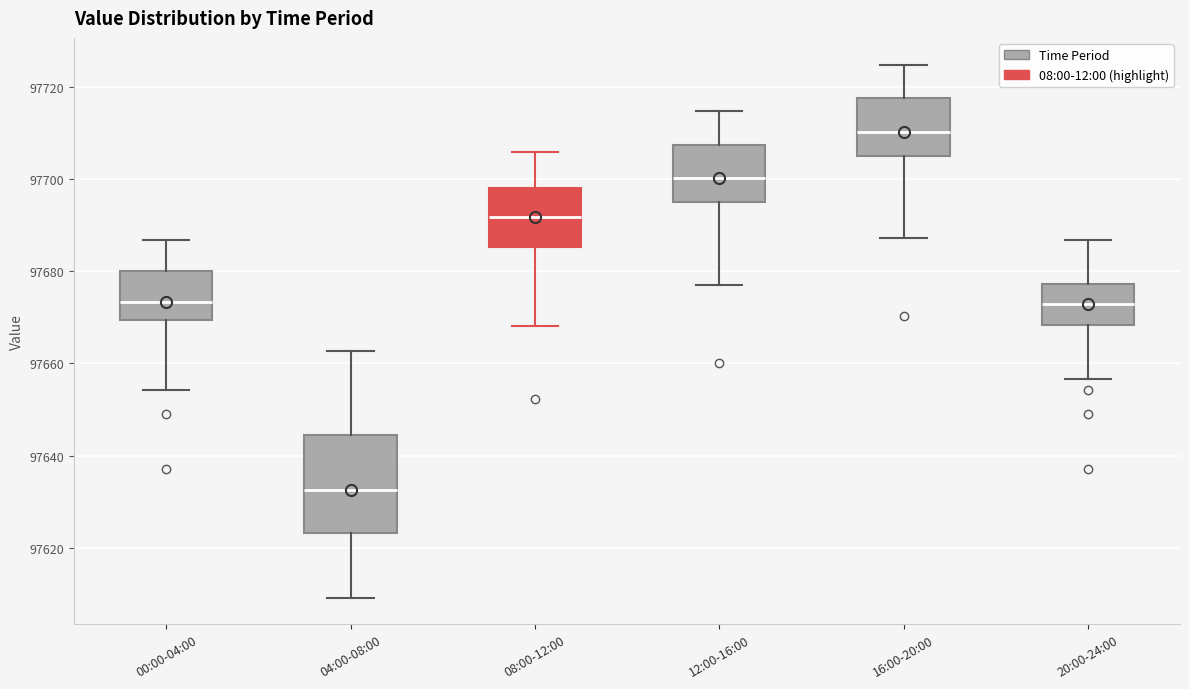

Where does the upper whisker of the box for 12:00-16:00 end on the y-axis? The values are not printed on the chart, so give them approximately, as read against the axis.

97714